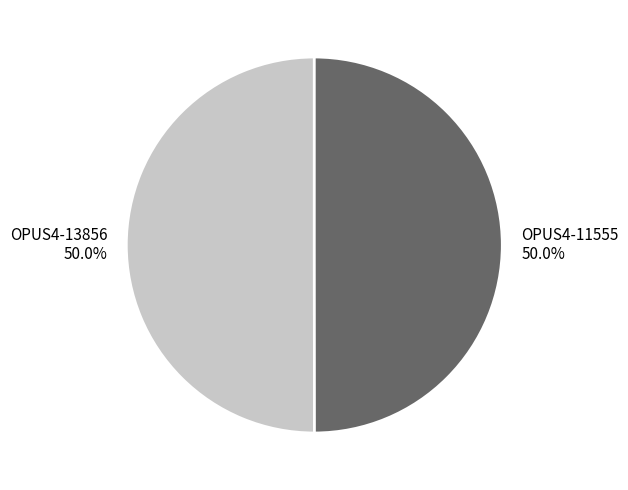

Approximately how many times larger is the value at OPUS4-13856 compared to OPUS4-11555?

1.0